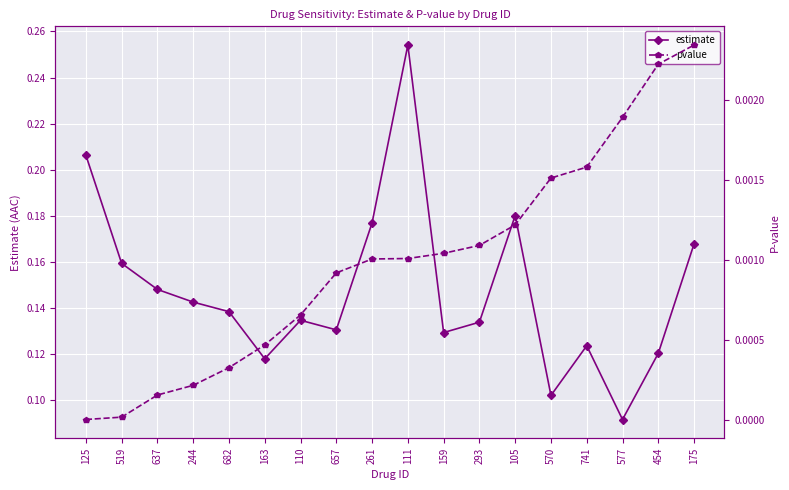

List the series in order of their peak value, lowest first.

pvalue, estimate